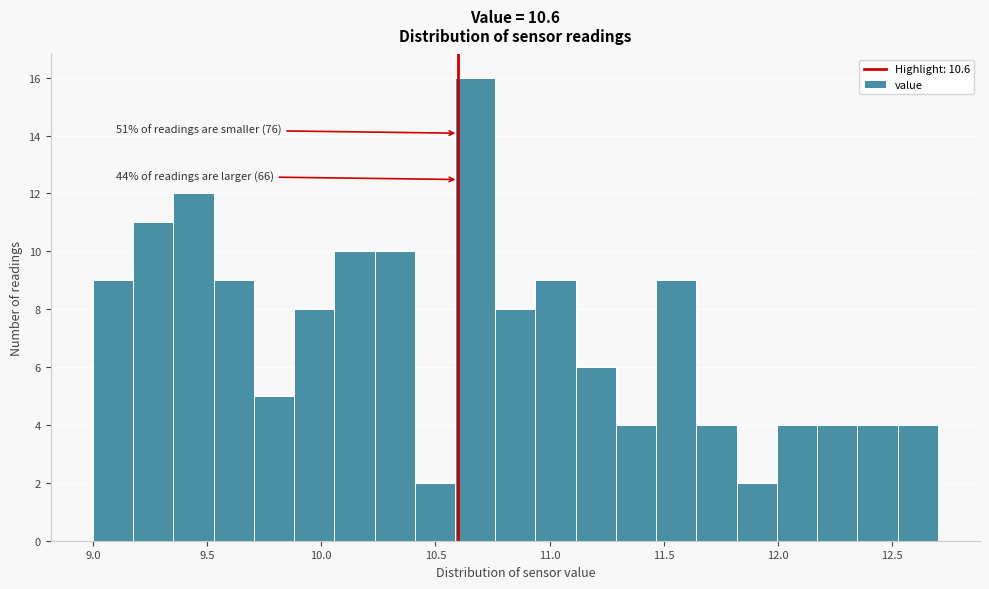

Around what value on the x-axis is the tallest bar? Give the approximate position of its centre, as read against the axis.

10.65